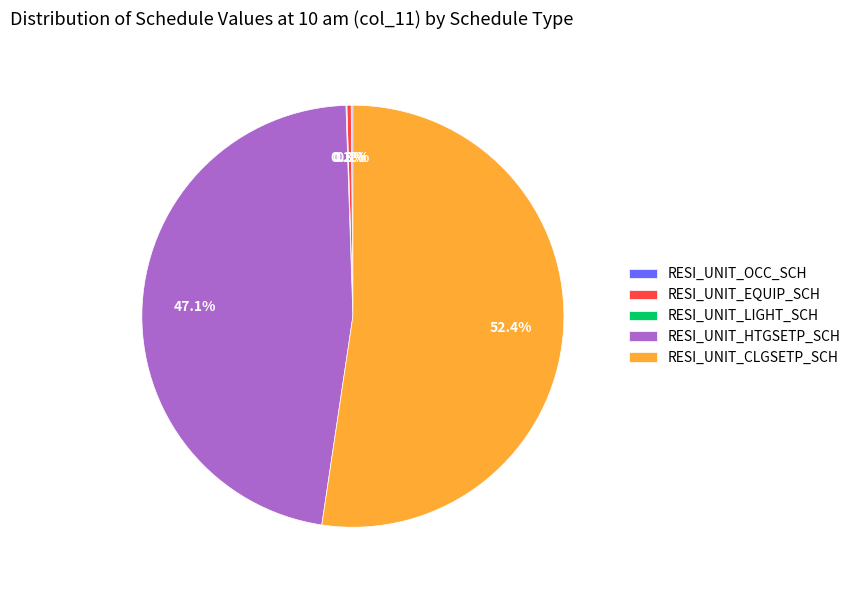

Which category has the biggest portion of the pie?

RESI_UNIT_CLGSETP_SCH